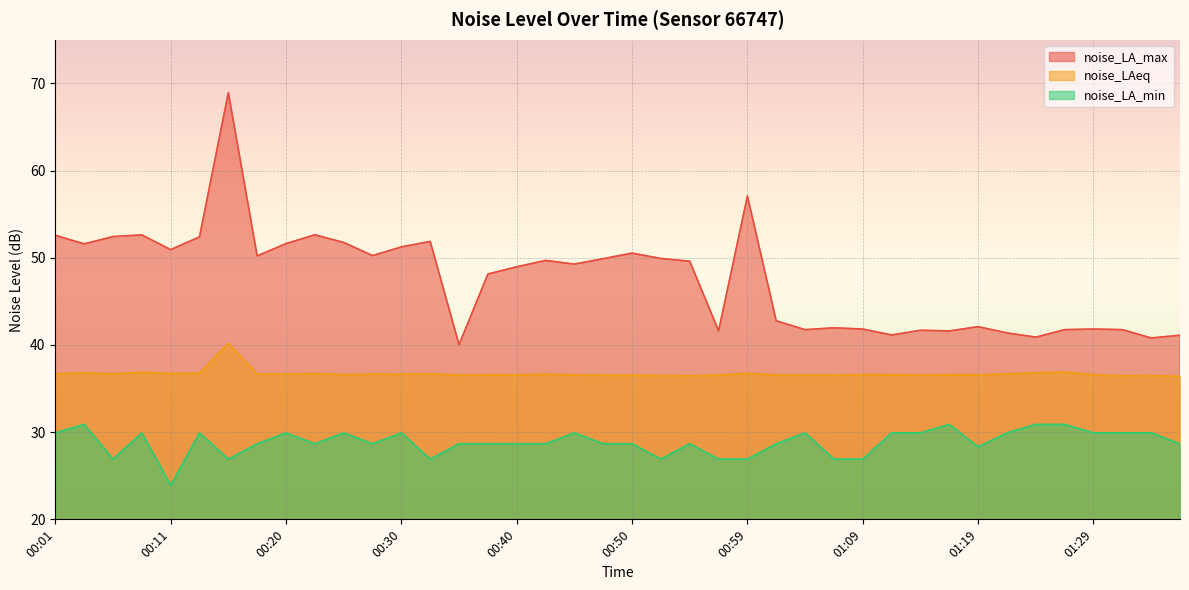

Which series has the widest spread of values?

noise_LA_max